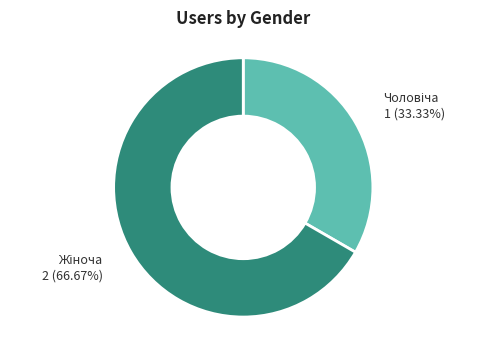

Does any single category account for the majority?

Yes